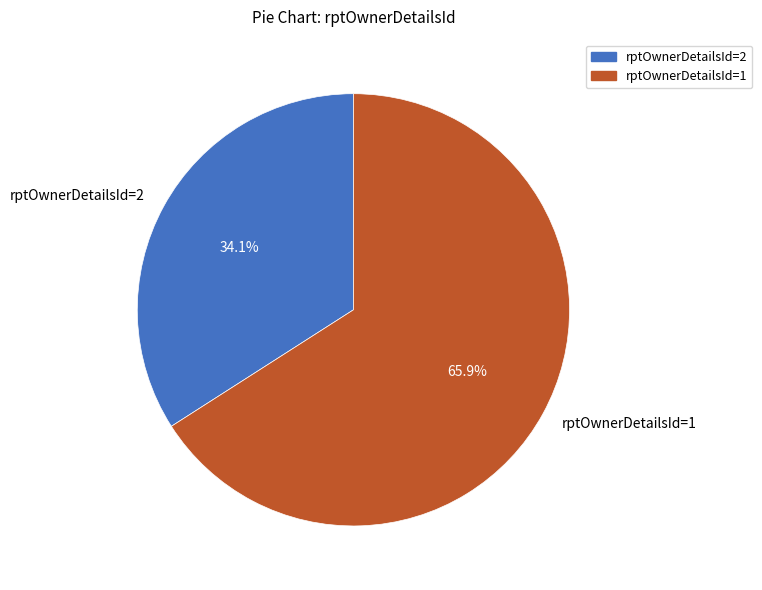

Is there a majority slice in this chart?

Yes